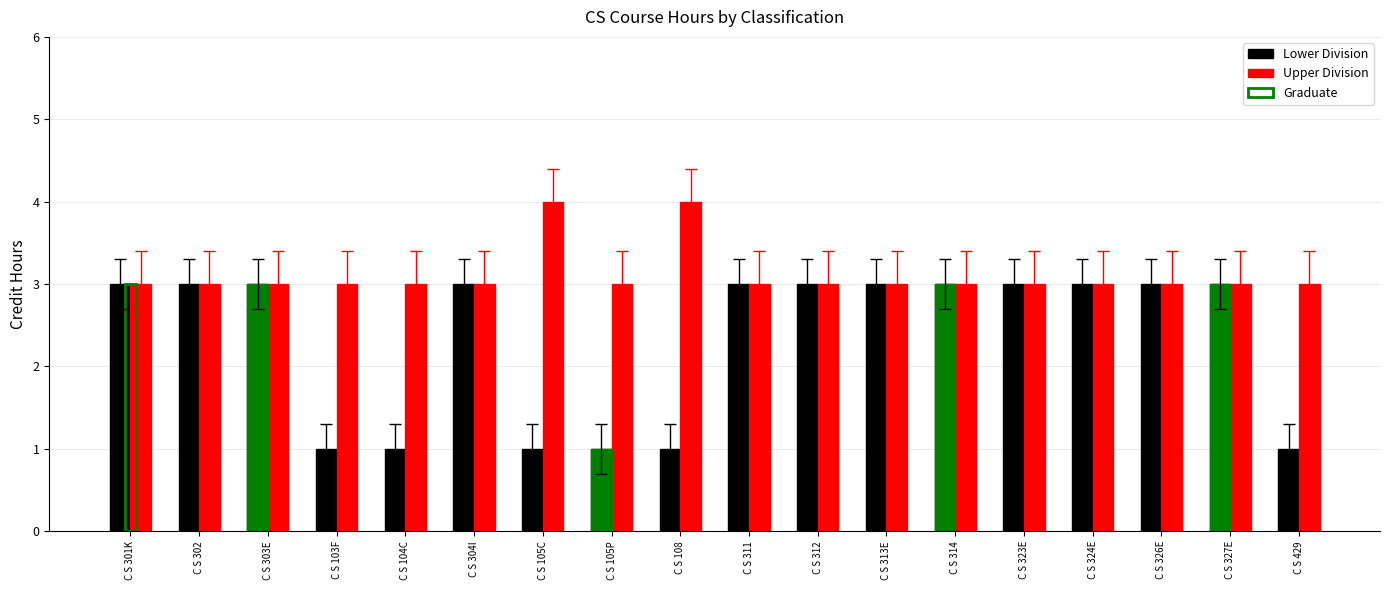

True or false: Lower Division has a value of 5 at C S 304I.

False